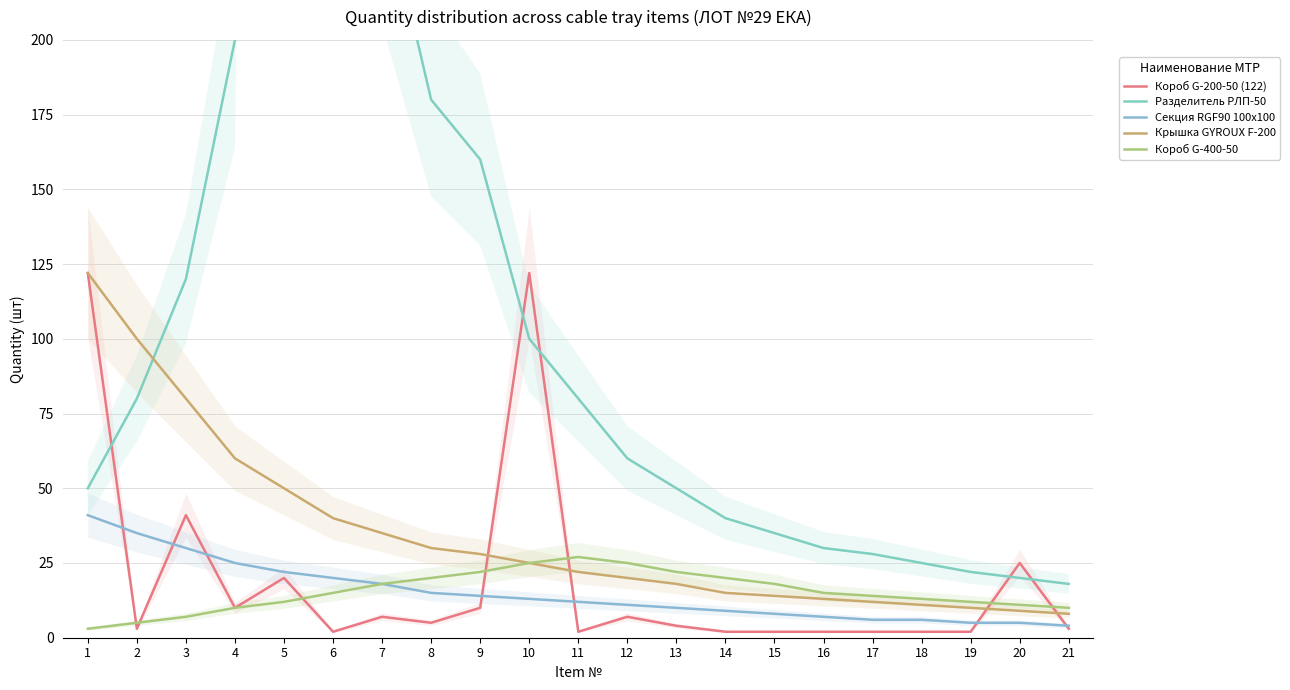

At which label is Короб G-200-50 (122) closest to 62?

3